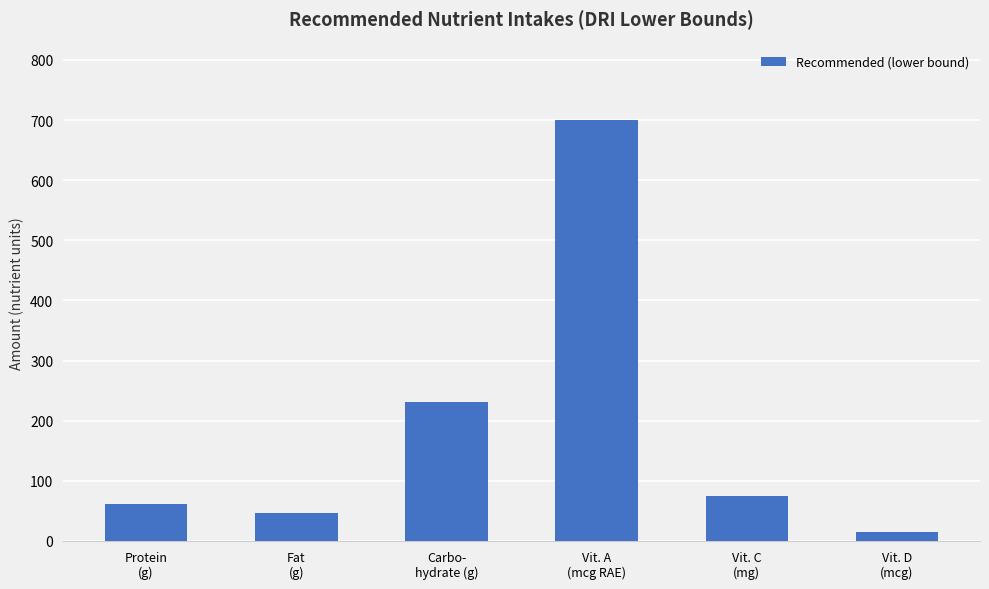

Which has a higher value, Fat
(g) or Vit. D
(mcg)?

Fat
(g)